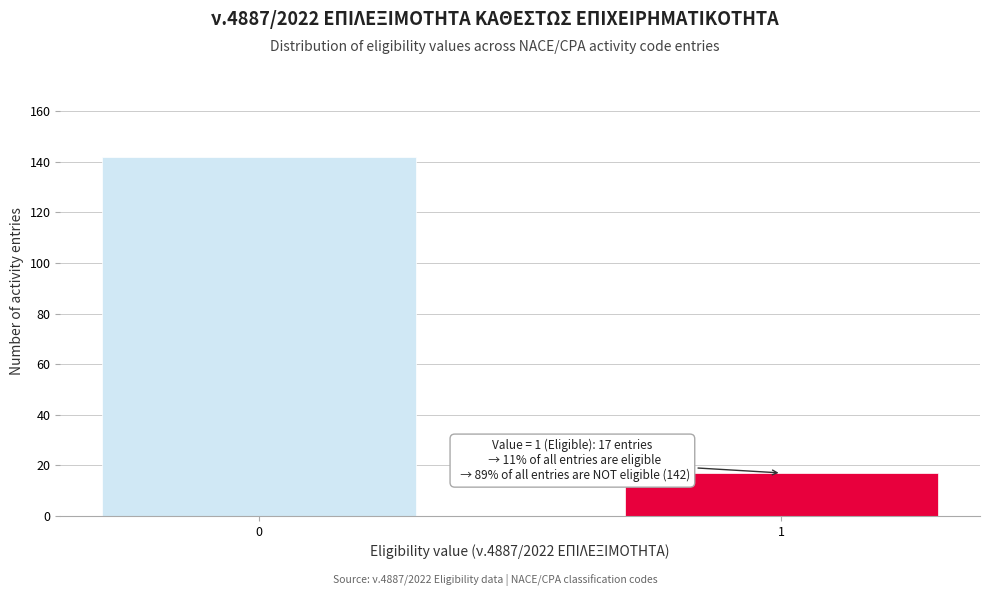

Reading left to right, list all the values displayed in this chart.

0=142	1=17